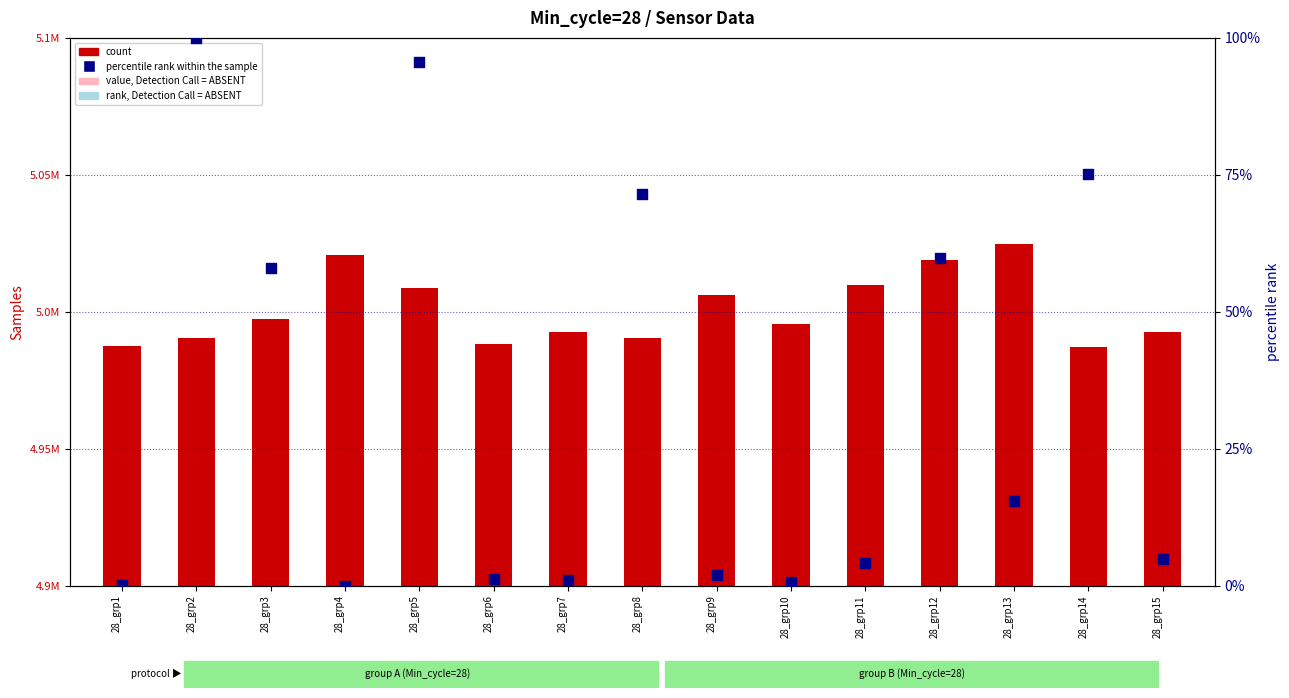

Which series has the widest spread of Y values?

count